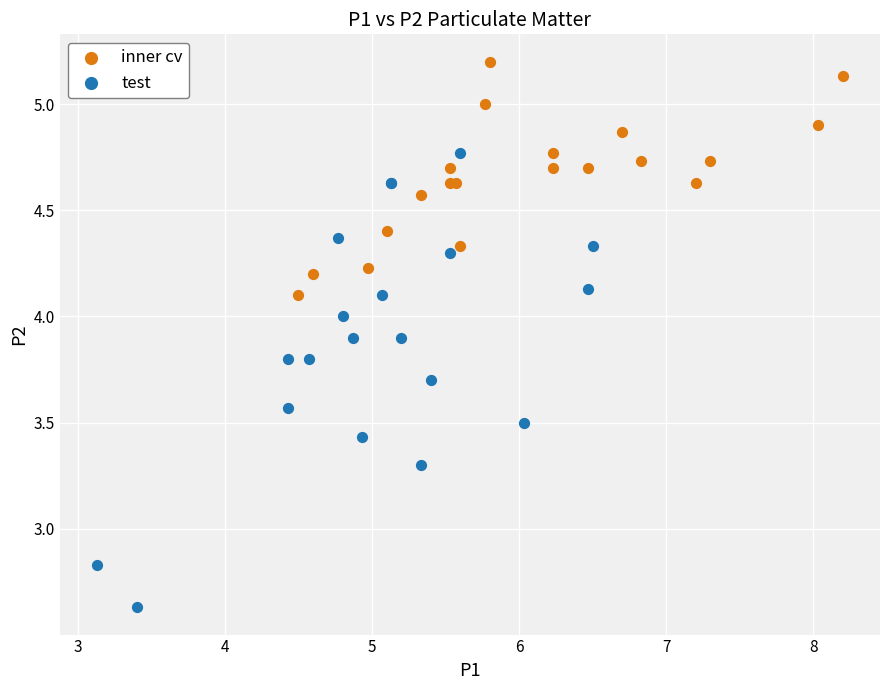

Which series has the widest spread of Y values?

test